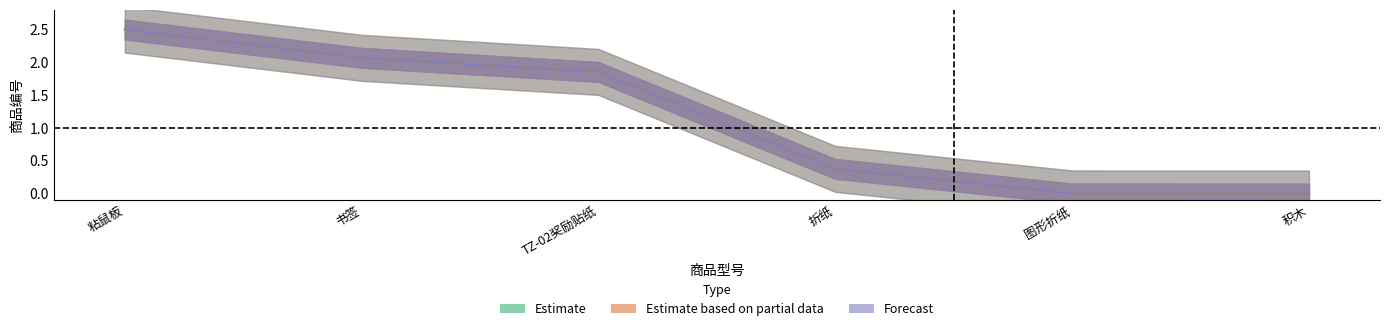

What is the label of the 4th point from the right?

TZ-02奖励贴纸